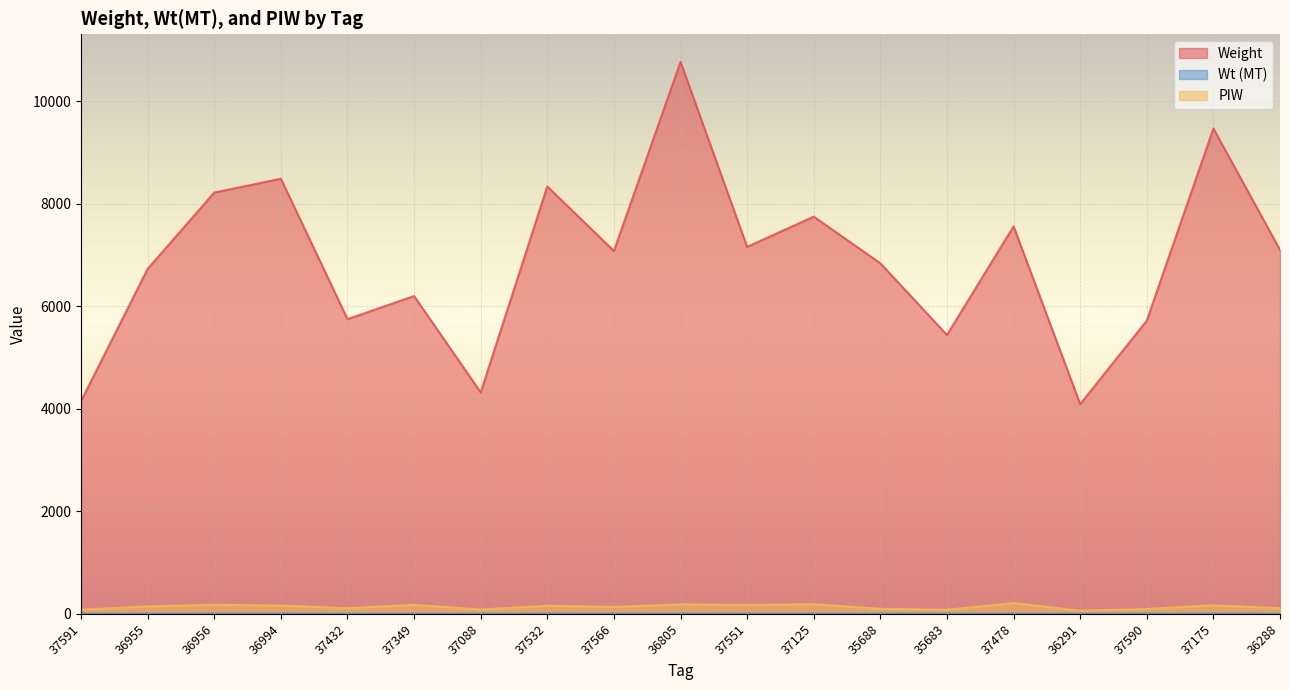

True or false: Wt (MT) has more than 2 points higher than both neighbors.

True